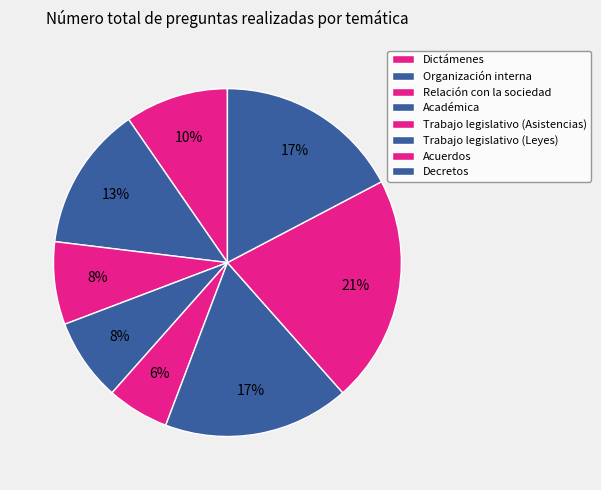

Is there any slice that represents more than half of the pie?

No